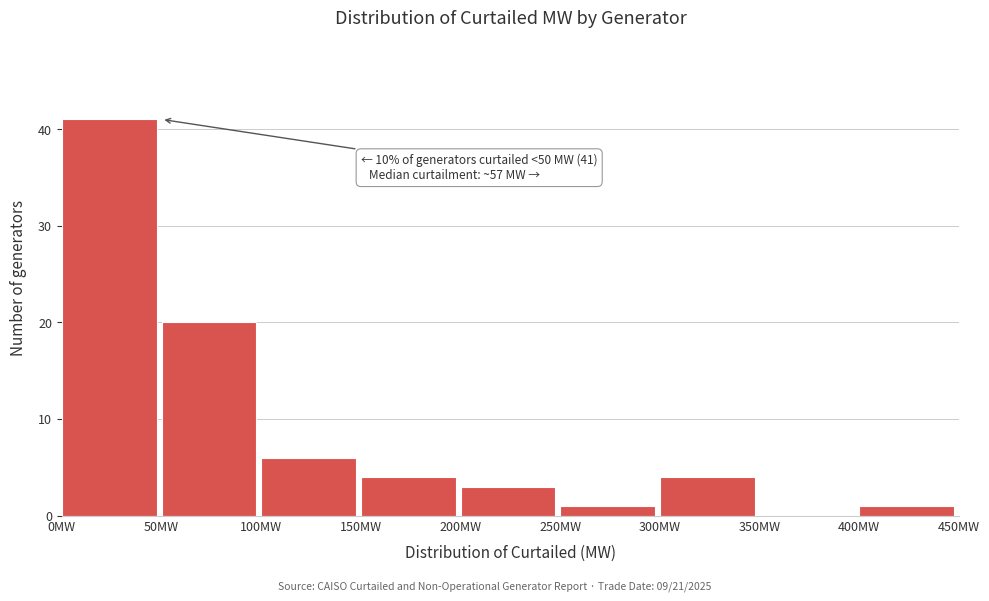

Over which range of the x-axis is the bar tallest?

0 to 50